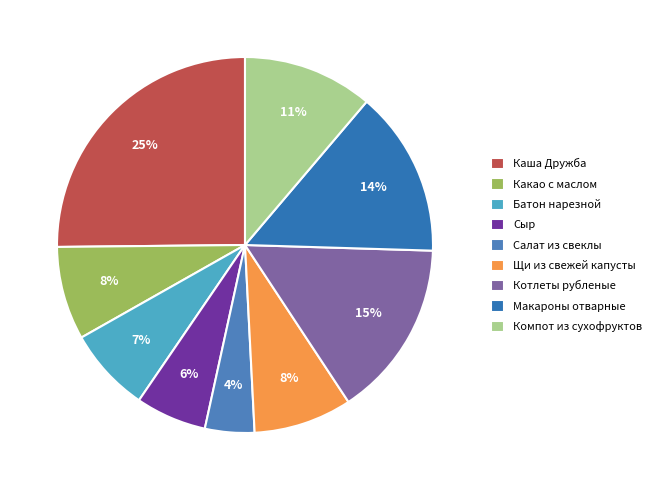

What percentage is the Салат из свеклы slice, to the nearest percent?

4%